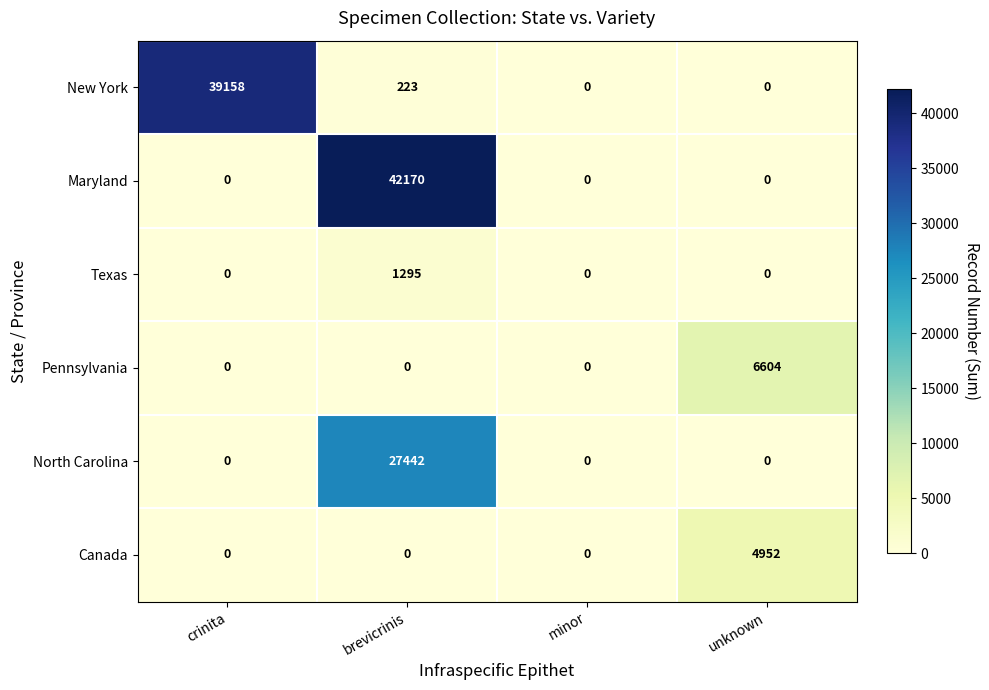

Reading left to right, extract all data points from this chart.

New York: crinita=39158	brevicrinis=223	minor=0	unknown=0
Maryland: crinita=0	brevicrinis=42170	minor=0	unknown=0
Texas: crinita=0	brevicrinis=1295	minor=0	unknown=0
Pennsylvania: crinita=0	brevicrinis=0	minor=0	unknown=6604
North Carolina: crinita=0	brevicrinis=27442	minor=0	unknown=0
Canada: crinita=0	brevicrinis=0	minor=0	unknown=4952